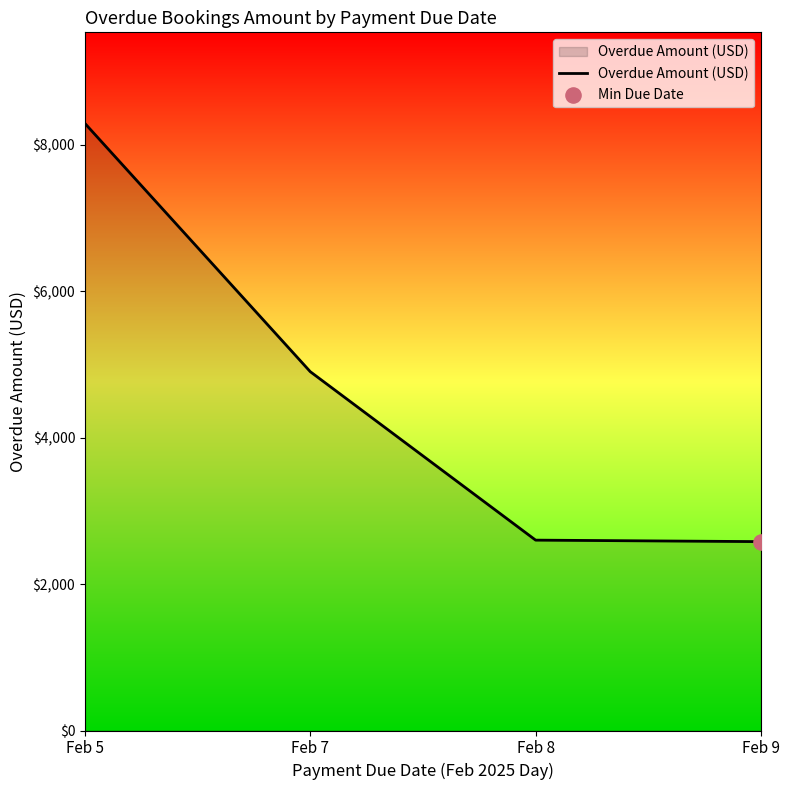

Between Feb 8 and Feb 5, which is larger?

Feb 5